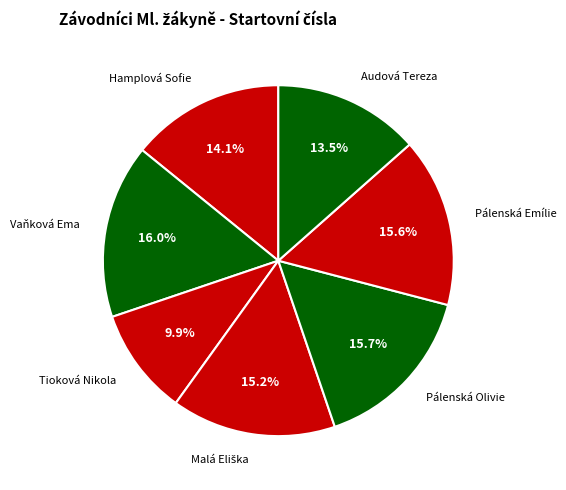

Does Audová Tereza represent more than half of the total?

No